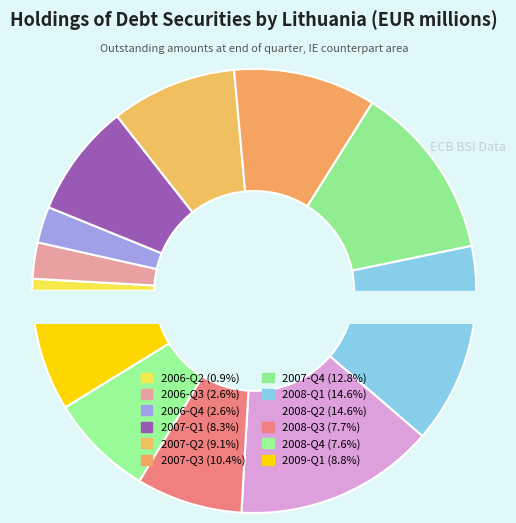

Which slice is the smallest?

2006-Q2